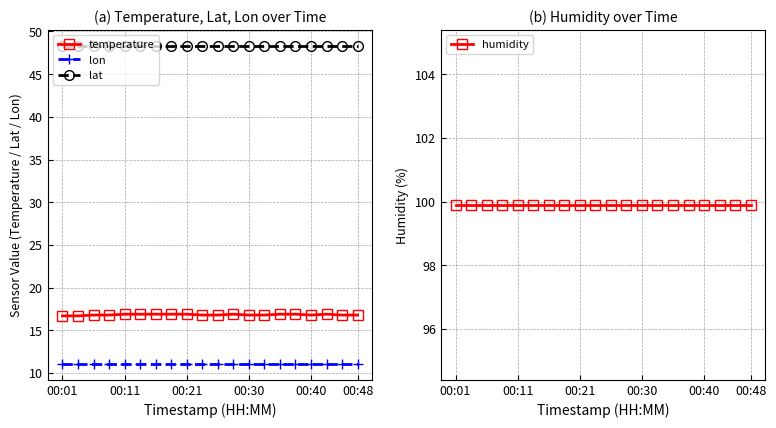

What is the total value across all series at 15?

176.2